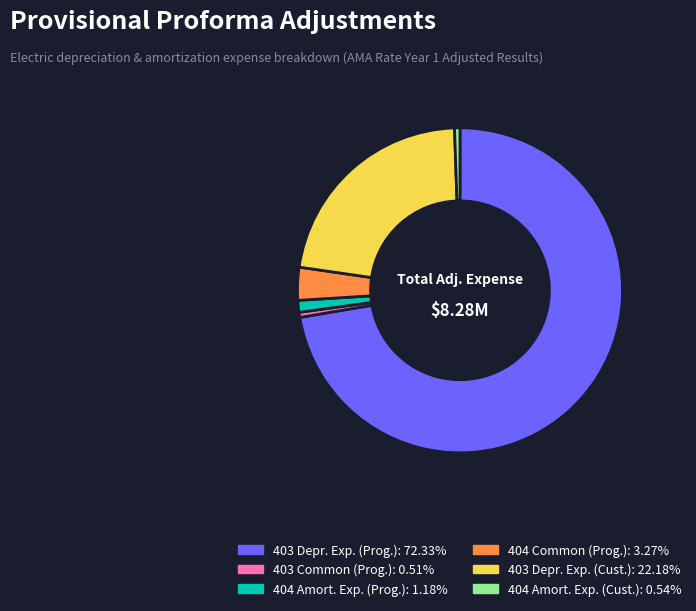

Is there a majority slice in this chart?

Yes